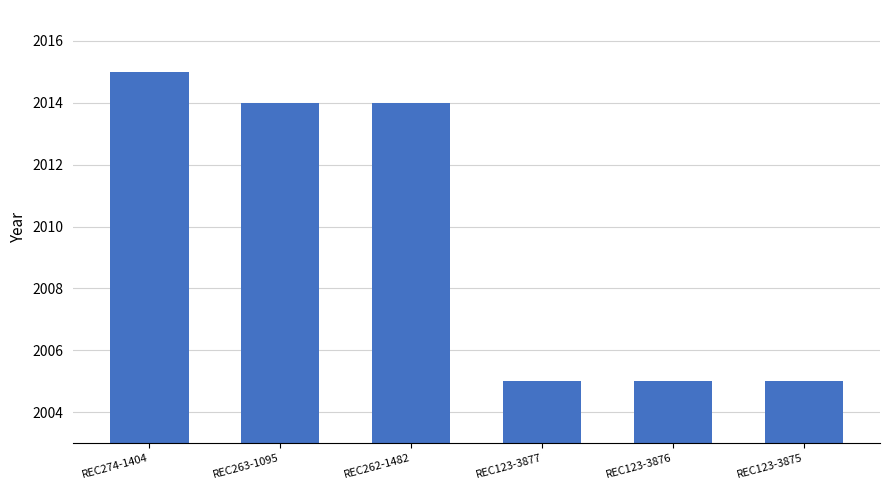

Read the value at REC263-1095.

2014